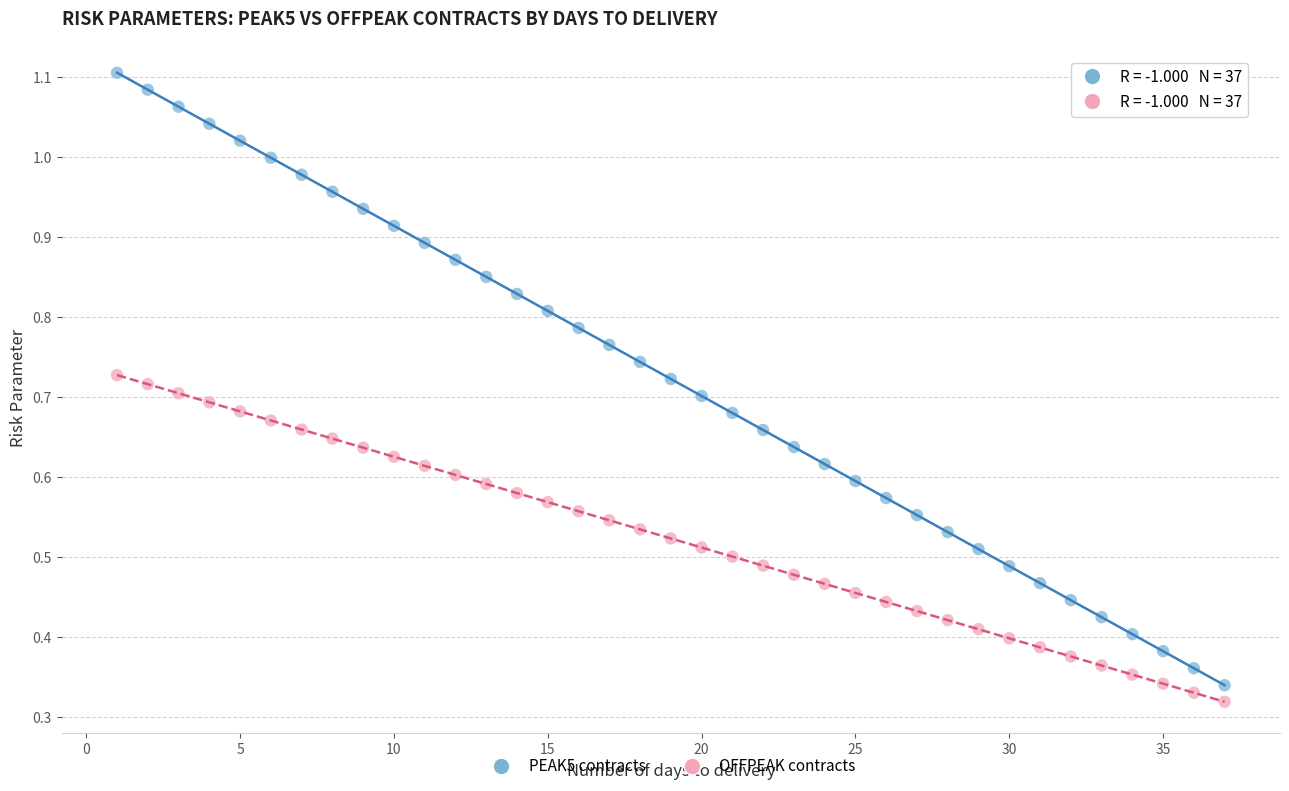

Which series contains the highest Y value?

PEAK5 contracts